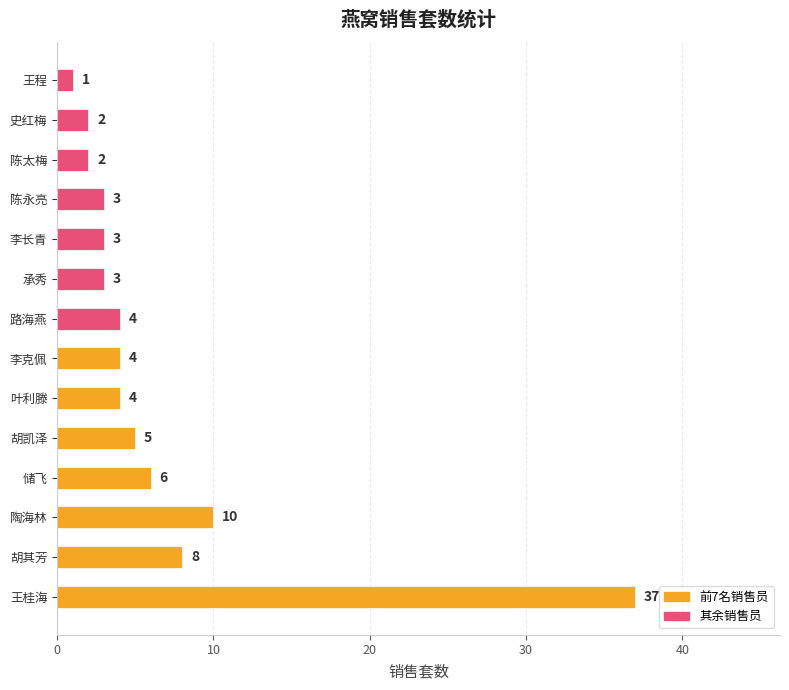

Which label corresponds to the smallest value in the chart?

王程